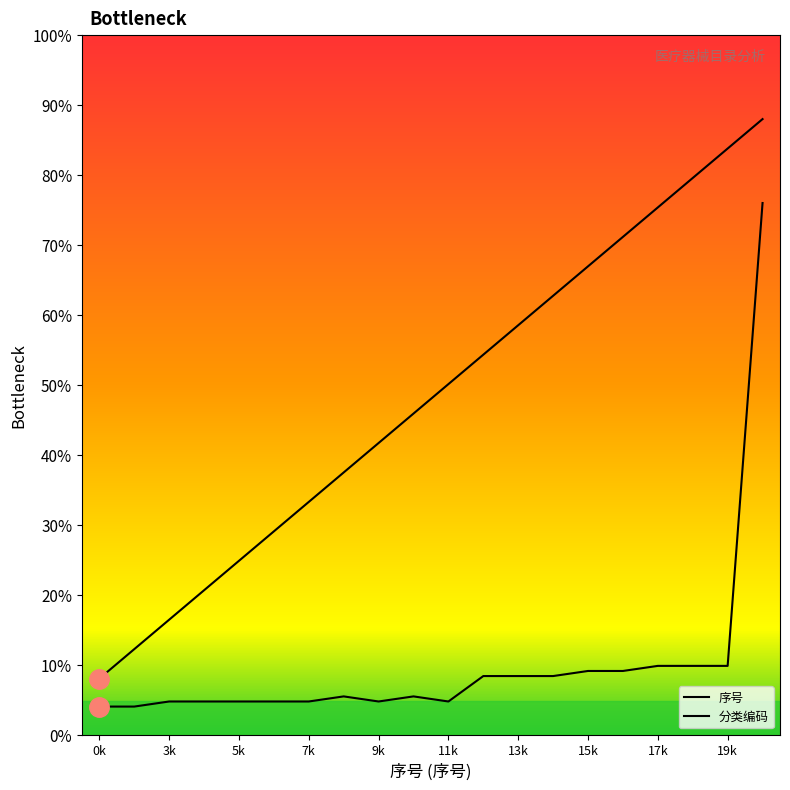

True or false: 分类编码_numeric and 序号 cross at least once.

False